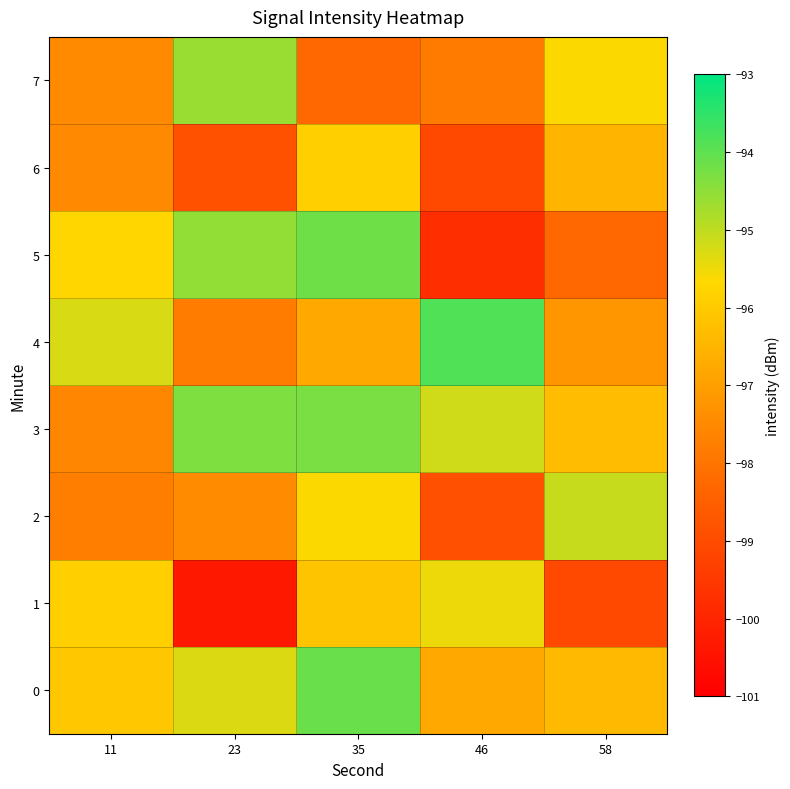

Reading left to right, transcribe all the data shown in this chart.

0: 11=-96.1	23=-95.3	35=-94.1	46=-96.8	58=-96.4
1: 11=-95.9	23=-100.3	35=-96.2	46=-95.5	58=-99.1
2: 11=-97.8	23=-97.5	35=-95.6	46=-98.9	58=-95.1
3: 11=-97.6	23=-94.3	35=-94.3	46=-95.2	58=-96.3
4: 11=-95.3	23=-97.8	35=-96.8	46=-93.8	58=-97.2
5: 11=-95.7	23=-94.6	35=-94.2	46=-99.8	58=-98.3
6: 11=-97.5	23=-98.9	35=-95.9	46=-99.1	58=-96.5
7: 11=-97.5	23=-94.6	35=-98.3	46=-97.8	58=-95.7